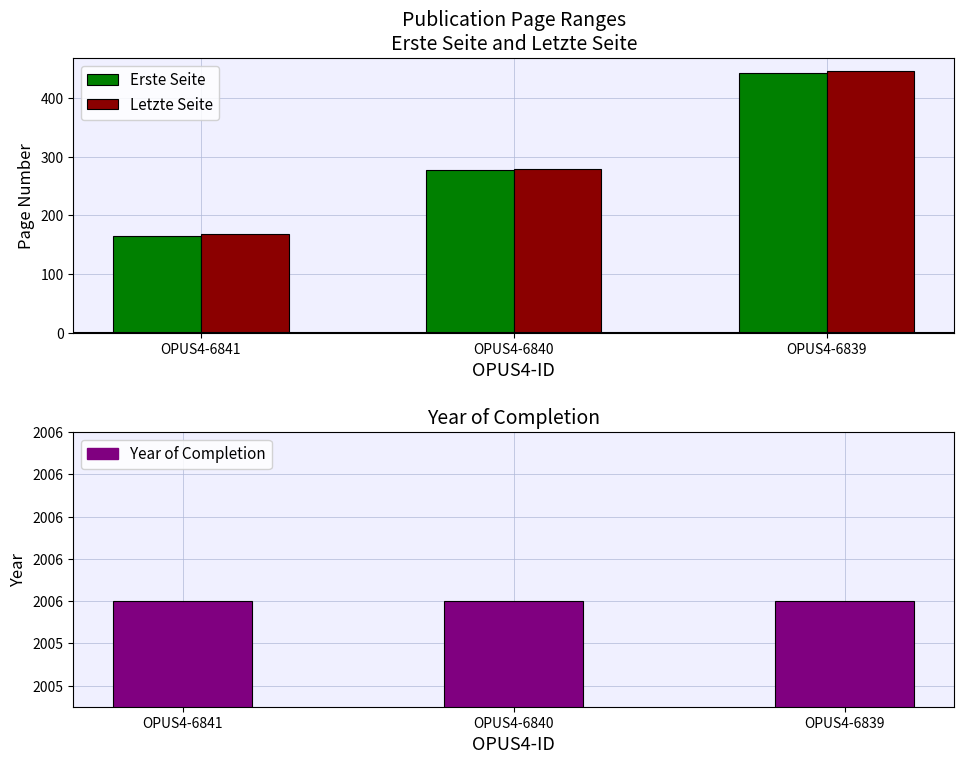

What is the spread (max minus min) of values at OPUS4-6839?

1563